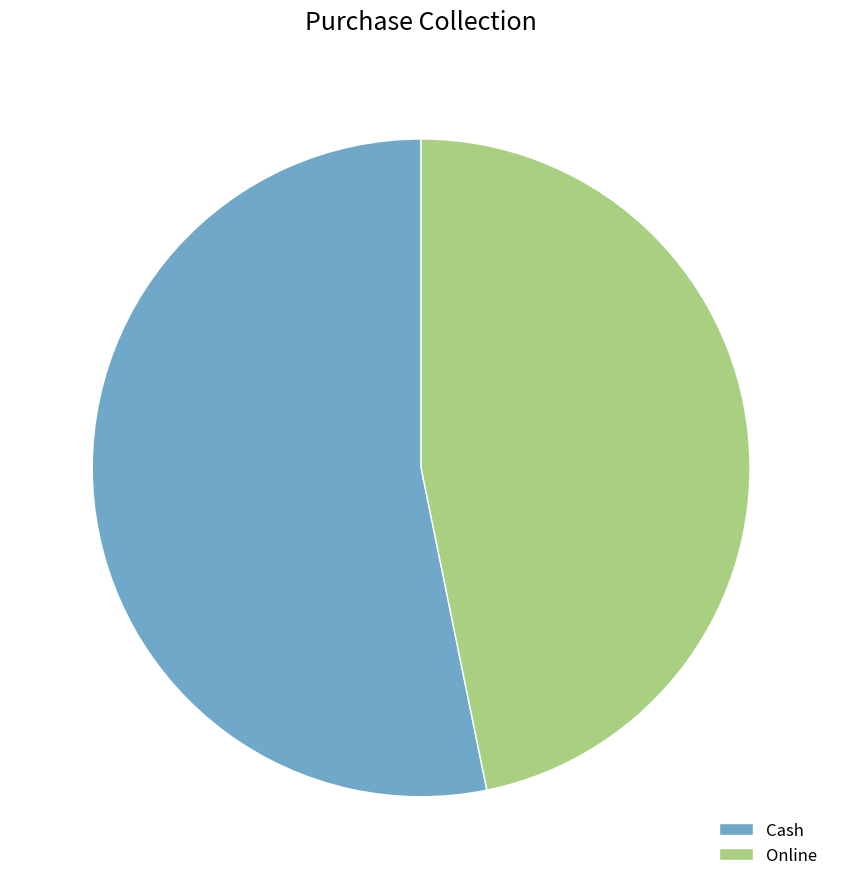

True or false: Cash accounts for 62% of the total.

False